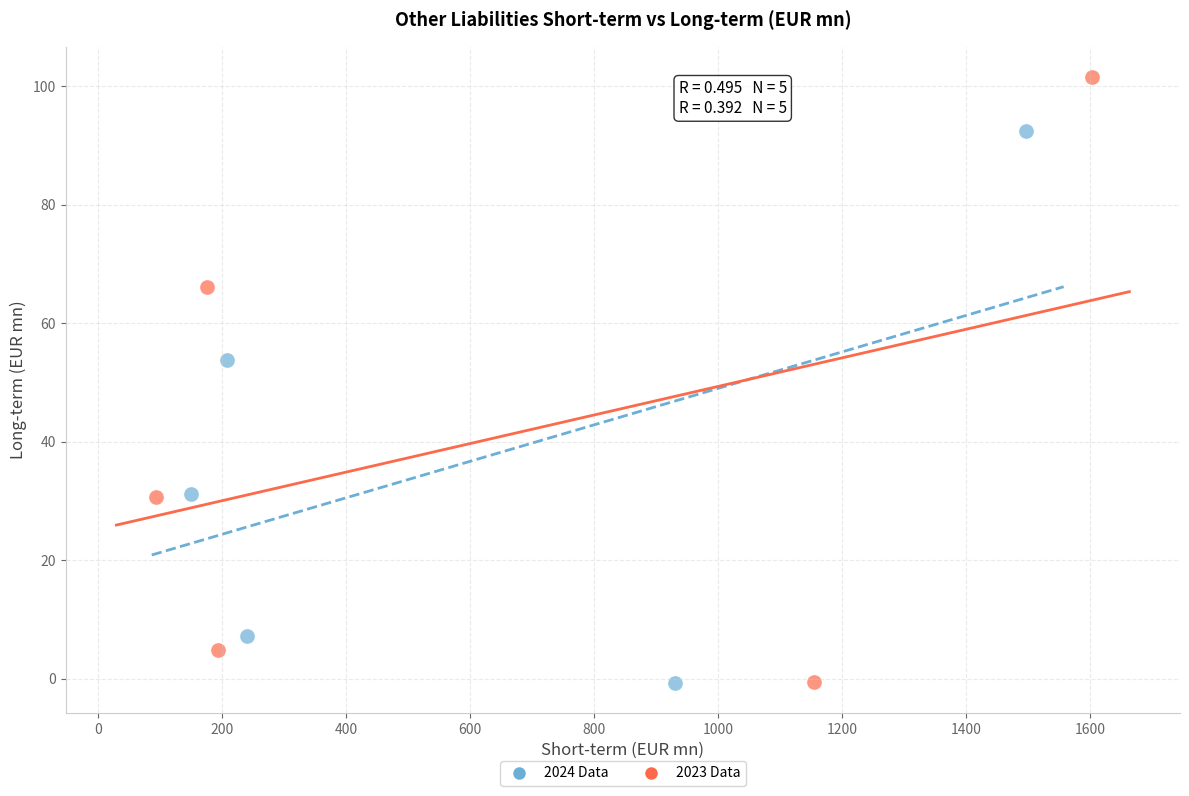

Which series has the largest Y range (max minus min)?

2023 Data